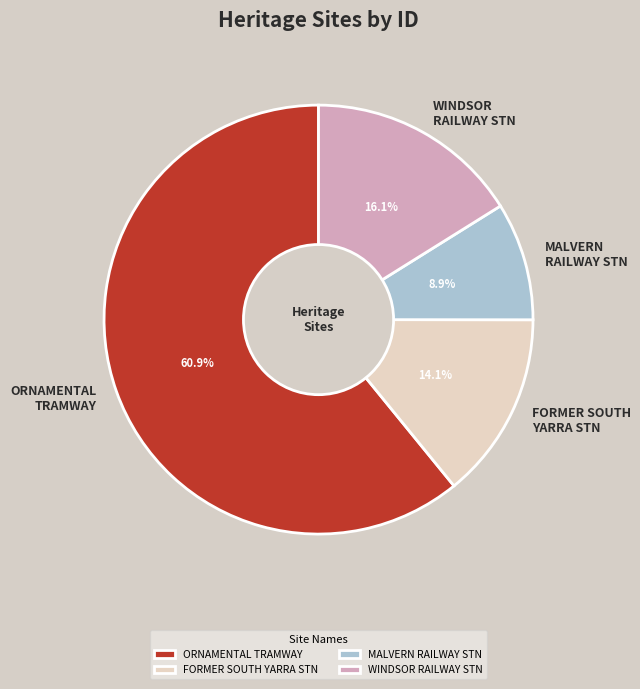

How many segments does this pie chart have?

4